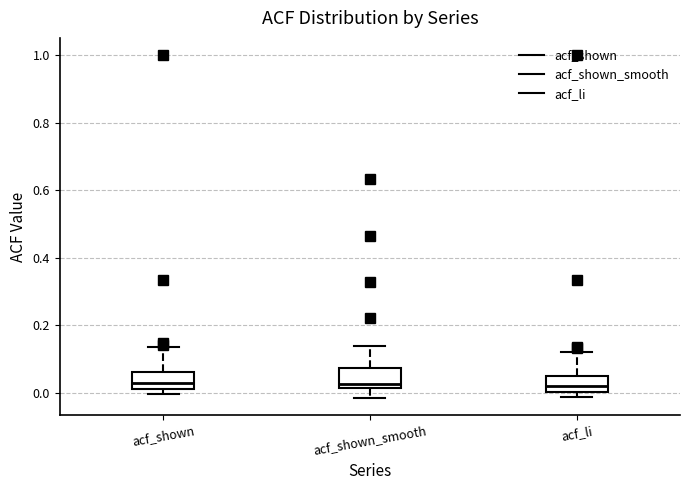

Reading left to right, read every box against the y-axis: the position of its median line, the range the box covers, and the ends of its whiskers. The values are not printed on the chart, so give them approximately, as read against the axis.

acf_shown: median 0.02 (inside the box), box 0.02 to 0.06, whiskers 0.00 to 0.14
acf_shown_smooth: median 0.02 (just above the box's lower edge), box 0.02 to 0.08, whiskers -0.02 to 0.14
acf_li: median 0.02, box 0.00 to 0.06, whiskers -0.02 to 0.12